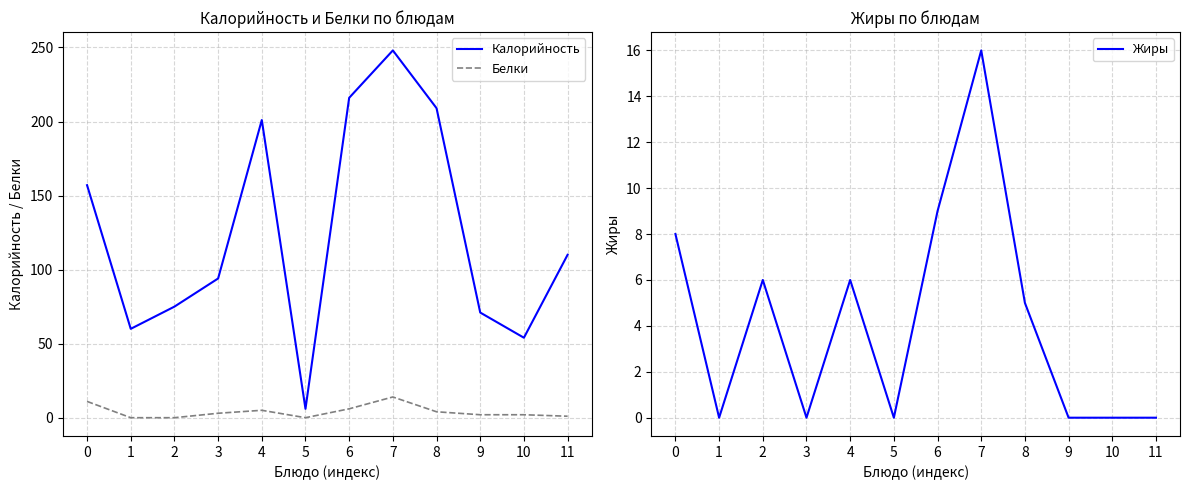

Is it true that Калорийность equals 216 at 6?

True